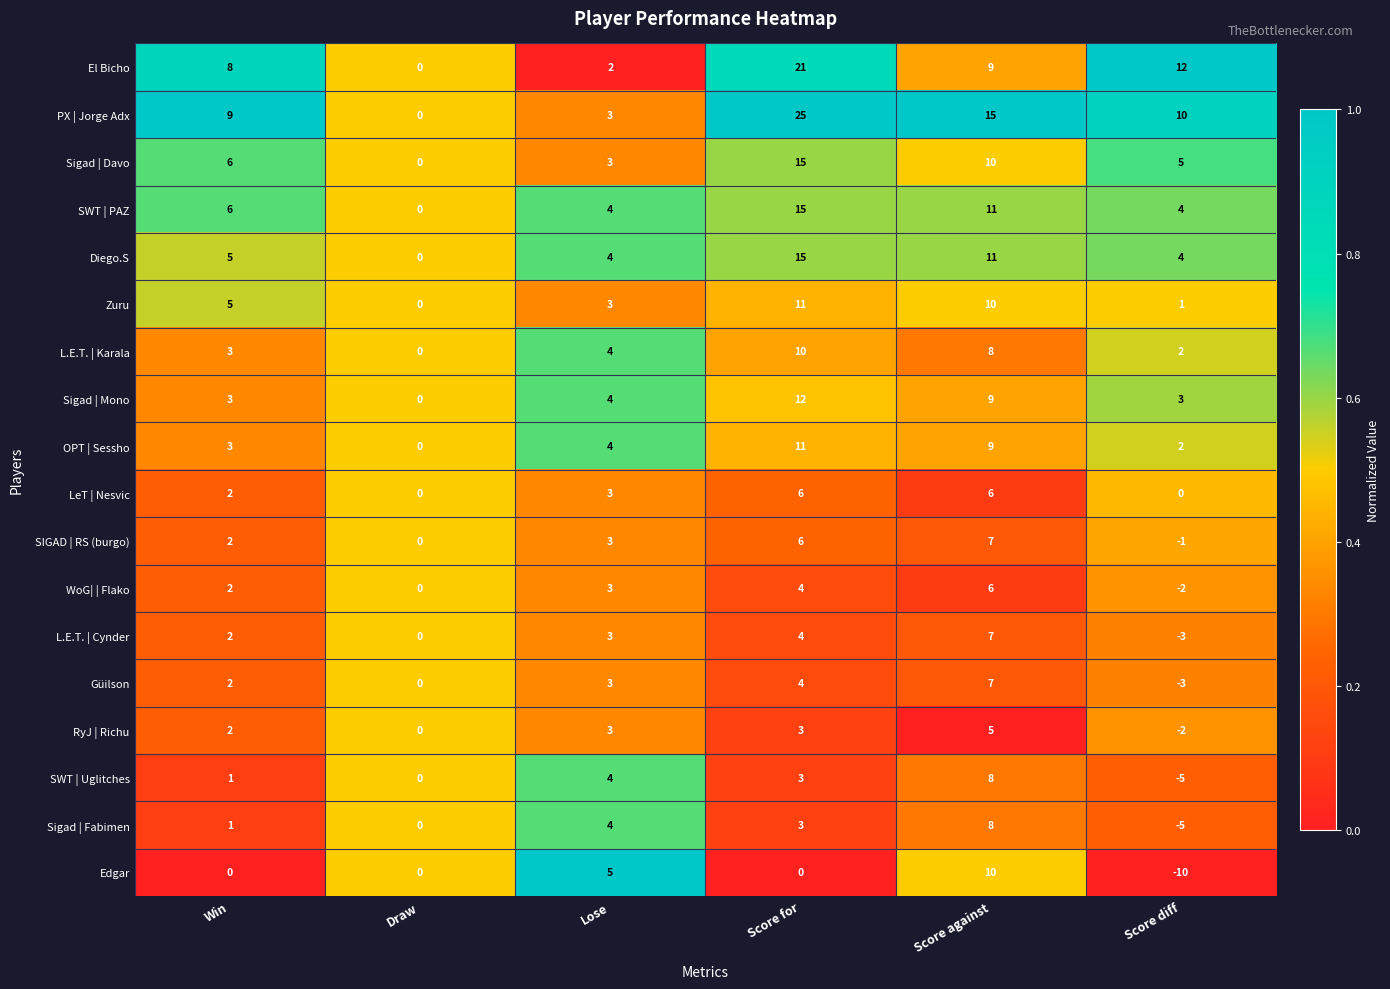

Rank the categories by SIGAD | RS (burgo) value from lowest to highest.

Score diff, Draw, Win, Lose, Score for, Score against